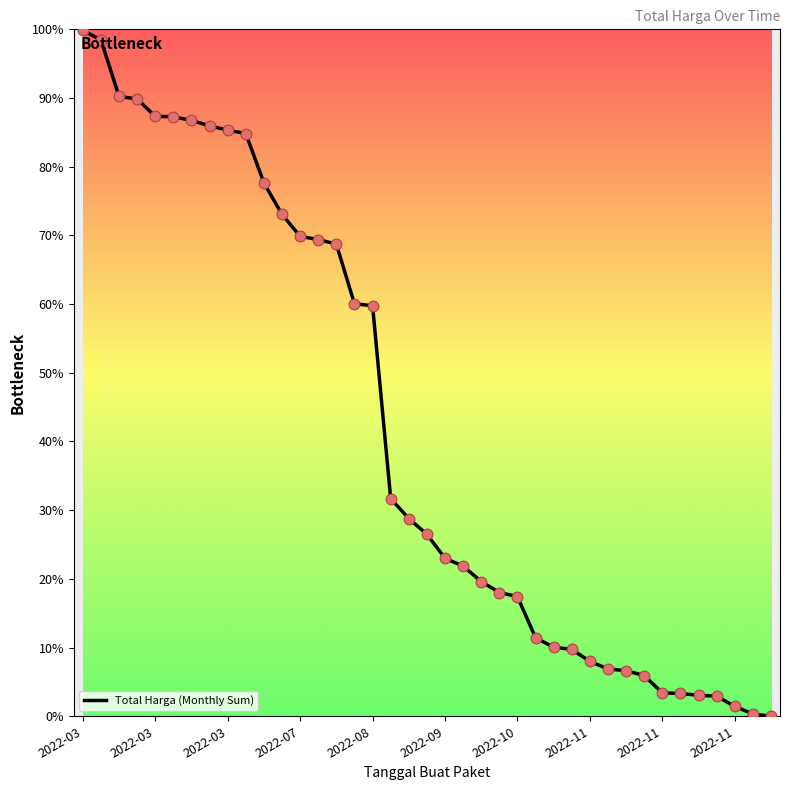

What is the maximum value shown in the chart?

99.8